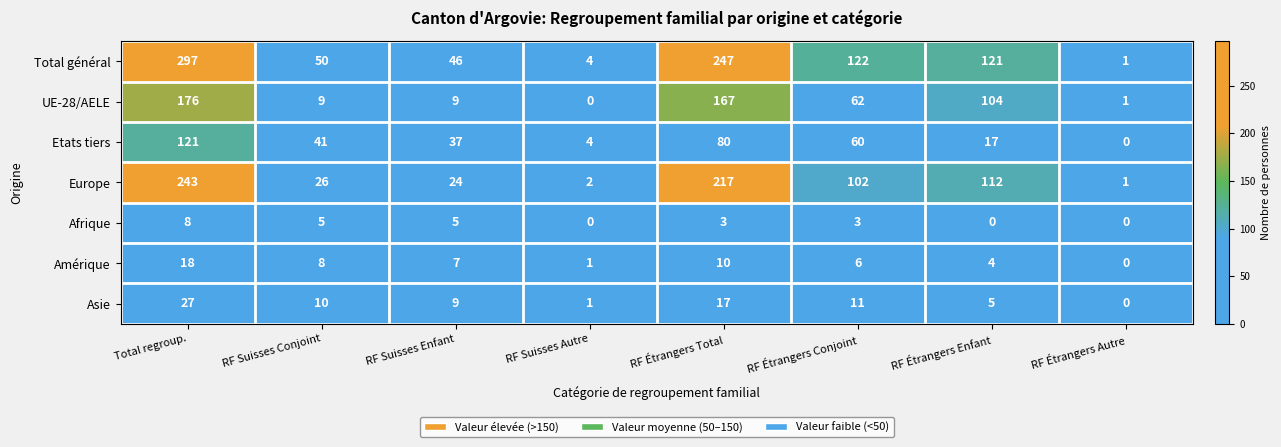

At which category does the chart reach its peak across all series?

Total regroup.